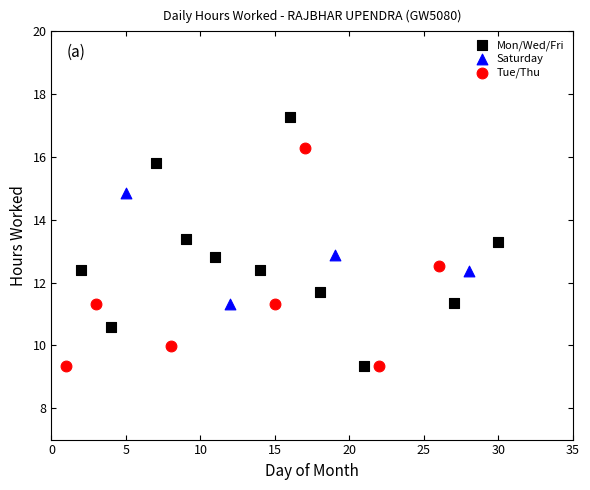

Which series has the largest Y range (max minus min)?

Mon/Wed/Fri